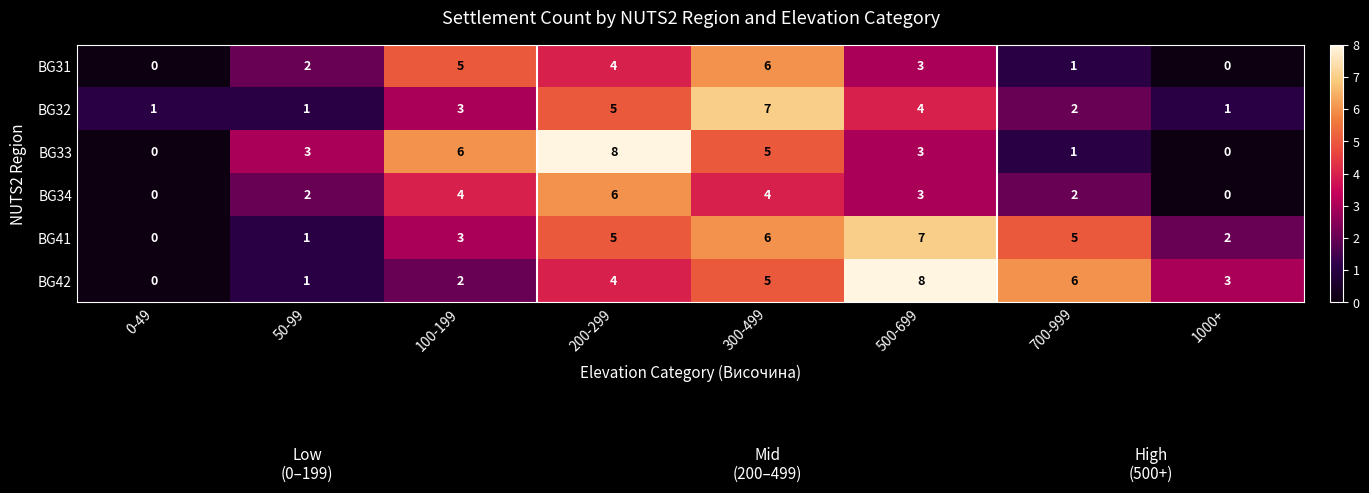

How many values in the BG31 series are below 3?

4